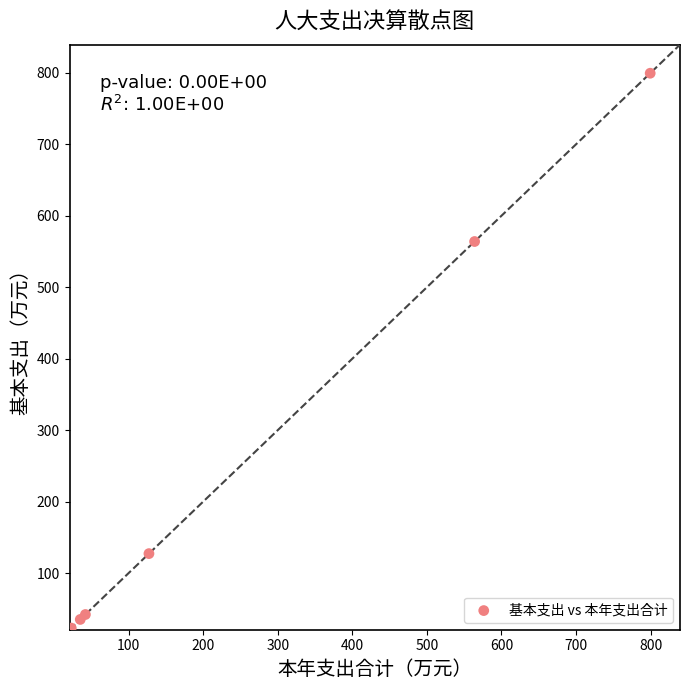

What Y value in the scatter plot is closest to 411?

564.0